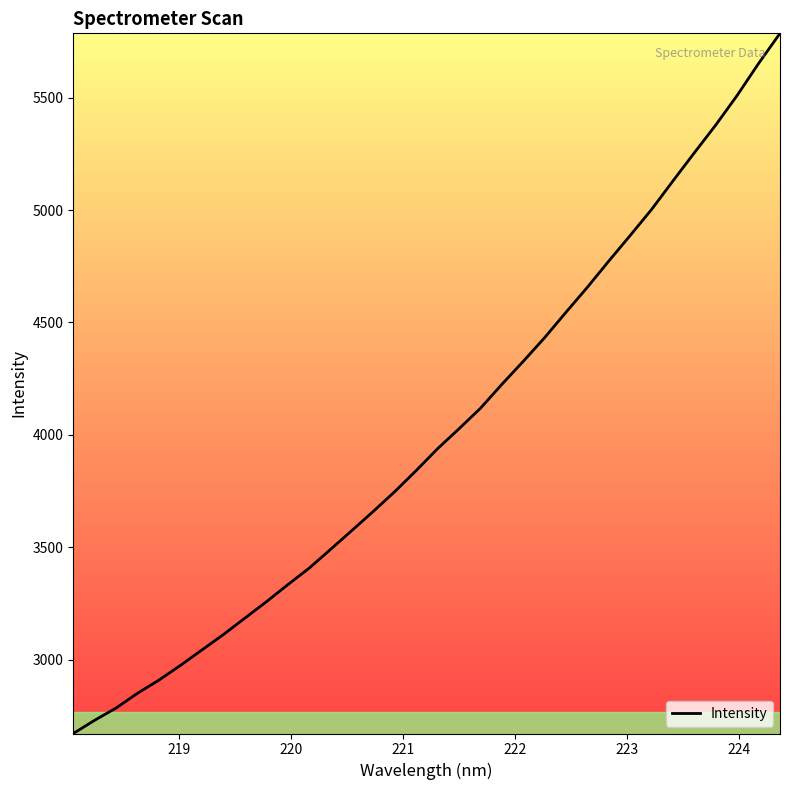

What is the maximum value shown in the chart?

5785.7